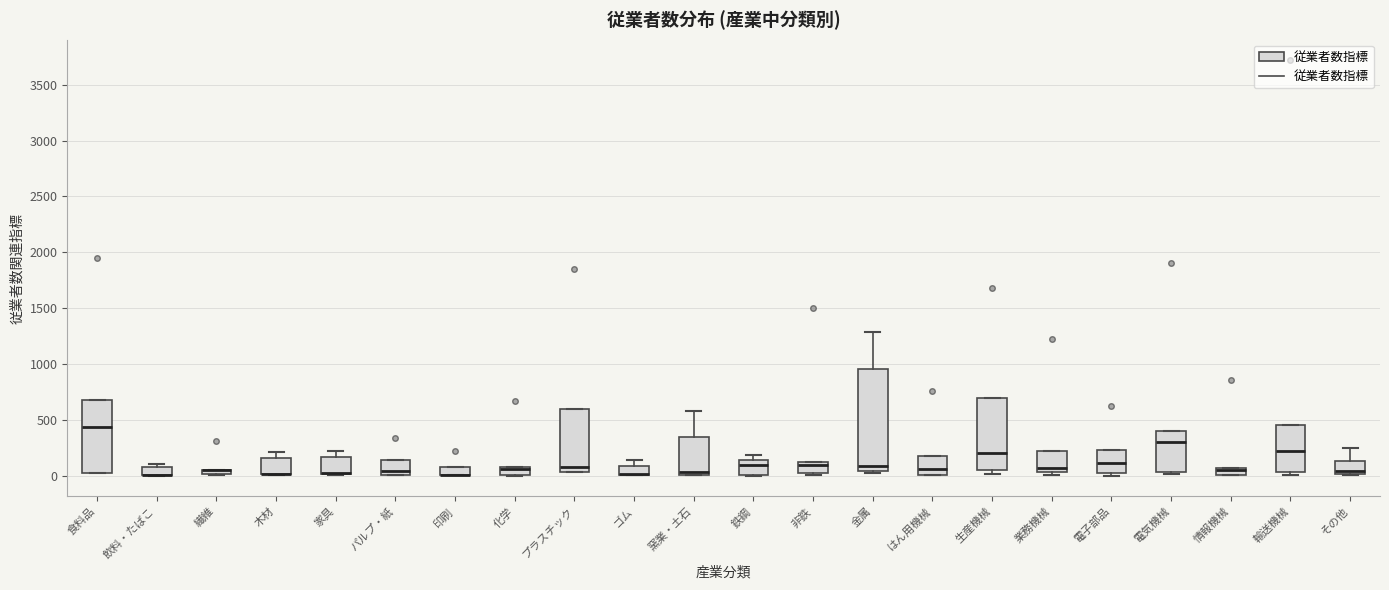

Where is the lower edge of the box for 繊維 on the y-axis? The values are not printed on the chart, so give them approximately, as read against the axis.

0